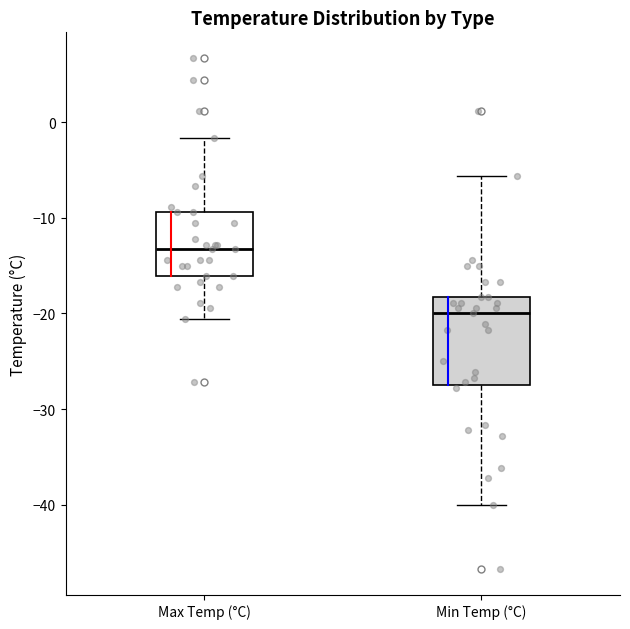

Comparing the boxes themselves (not the whiskers), which one is the tallest?

Min Temp (°C)